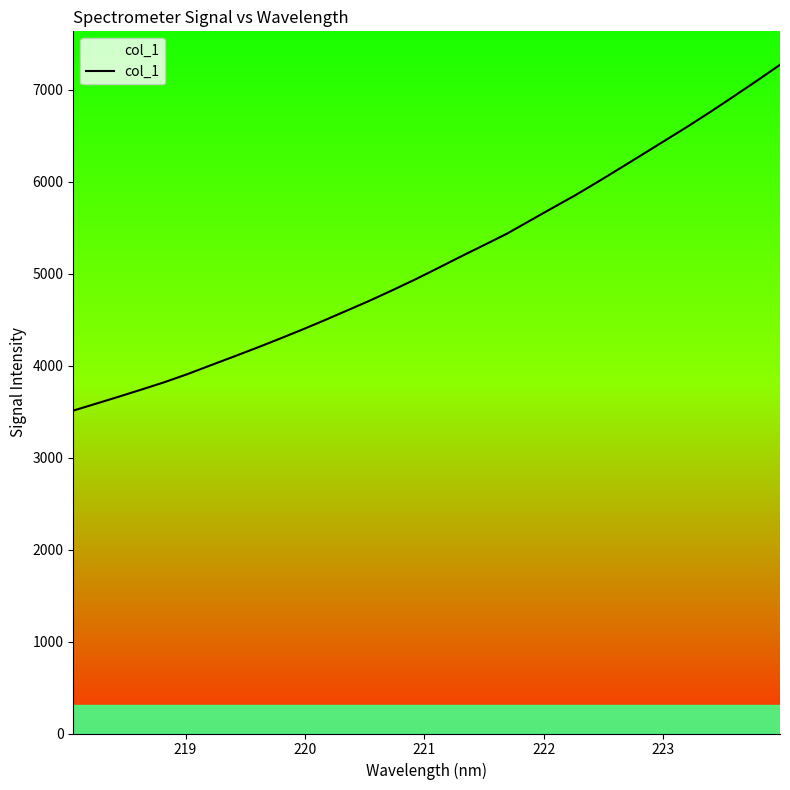

What is the minimum value shown in the chart?

3510.8